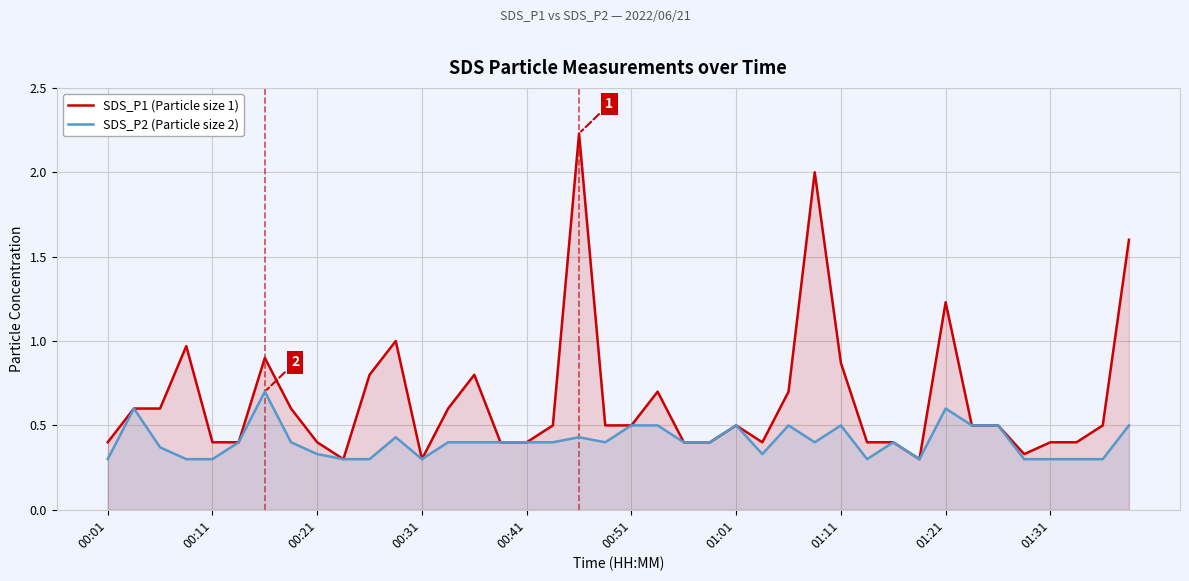

Which series has the widest spread of values?

SDS_P1 (Particle size 1)